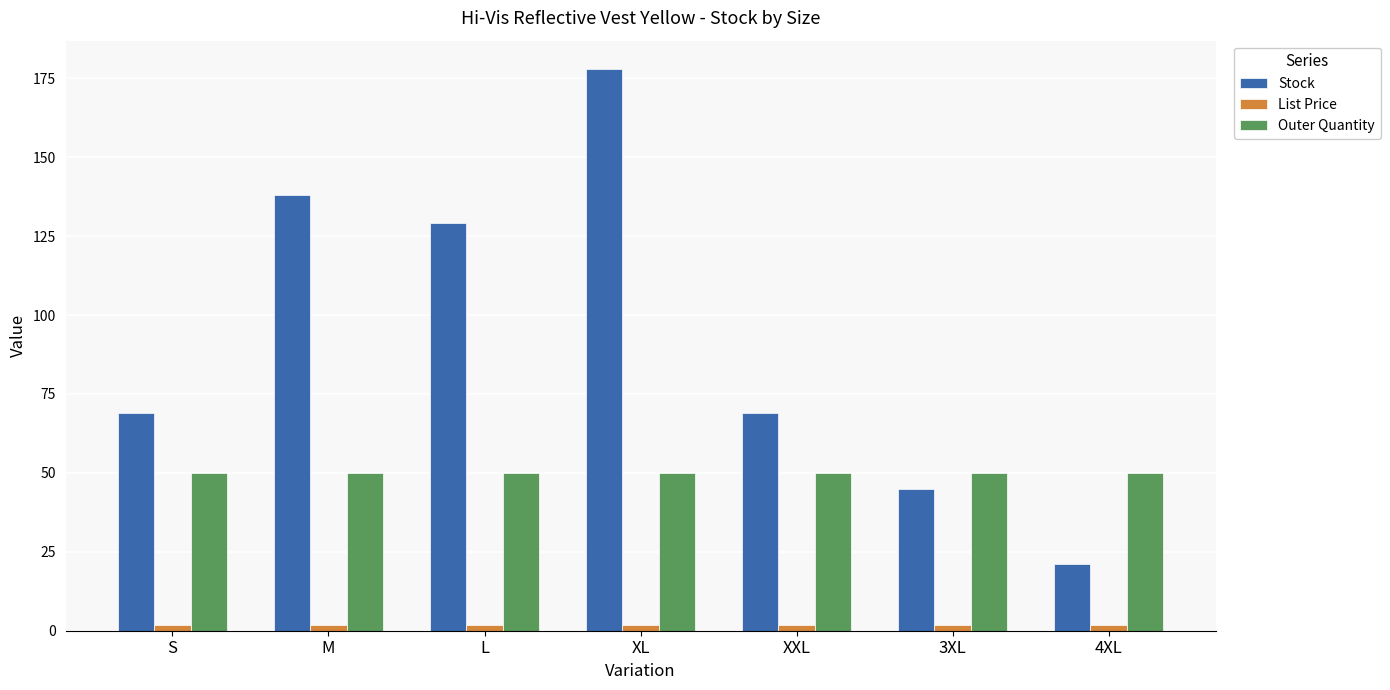

What is the sum of all Outer Quantity values?

350.0